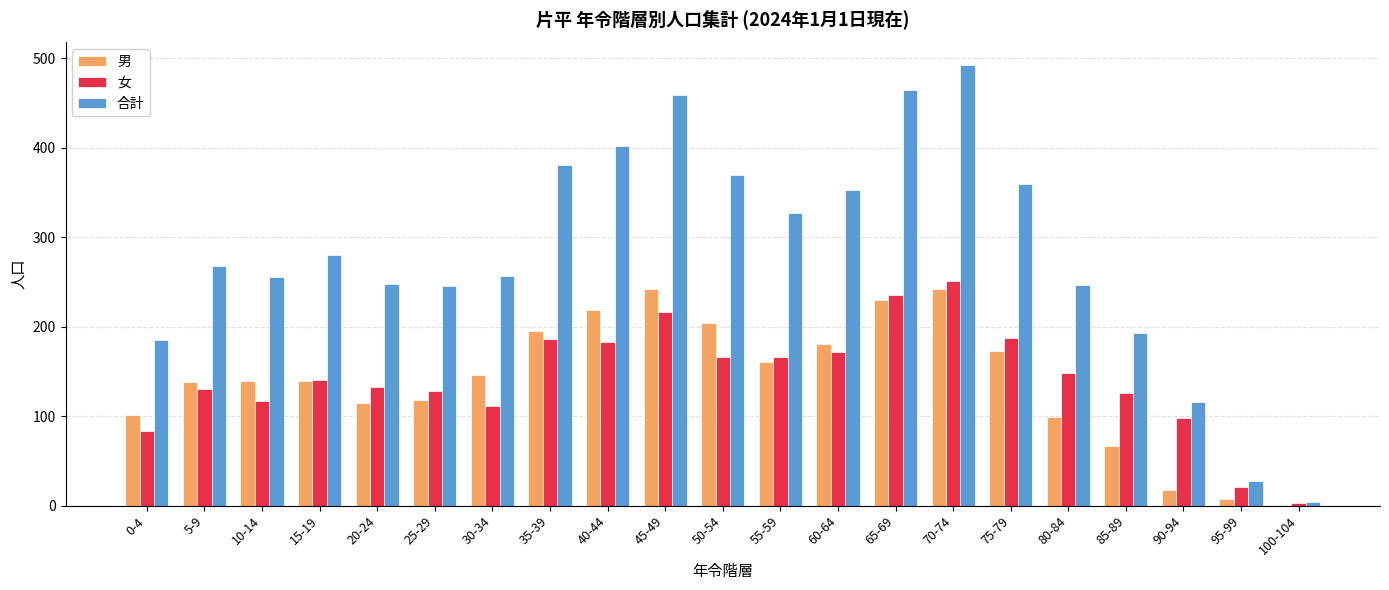

At which category is the sum across all series the highest?

70-74